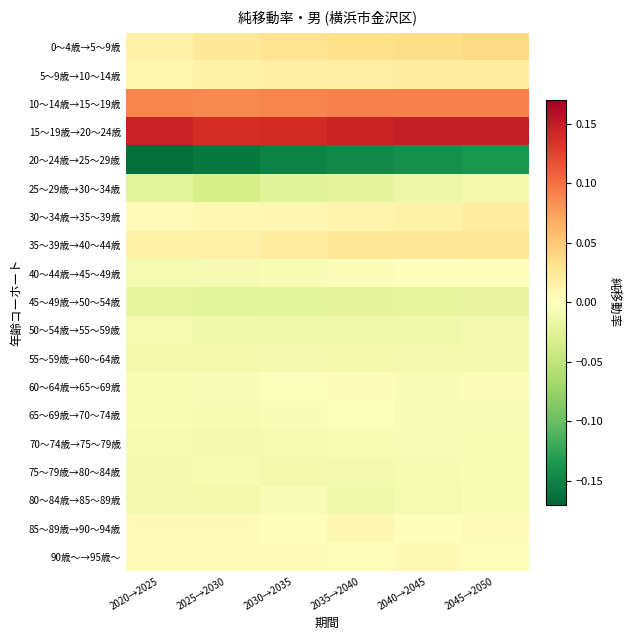

At which category is the sum across all series the highest?

2045→2050